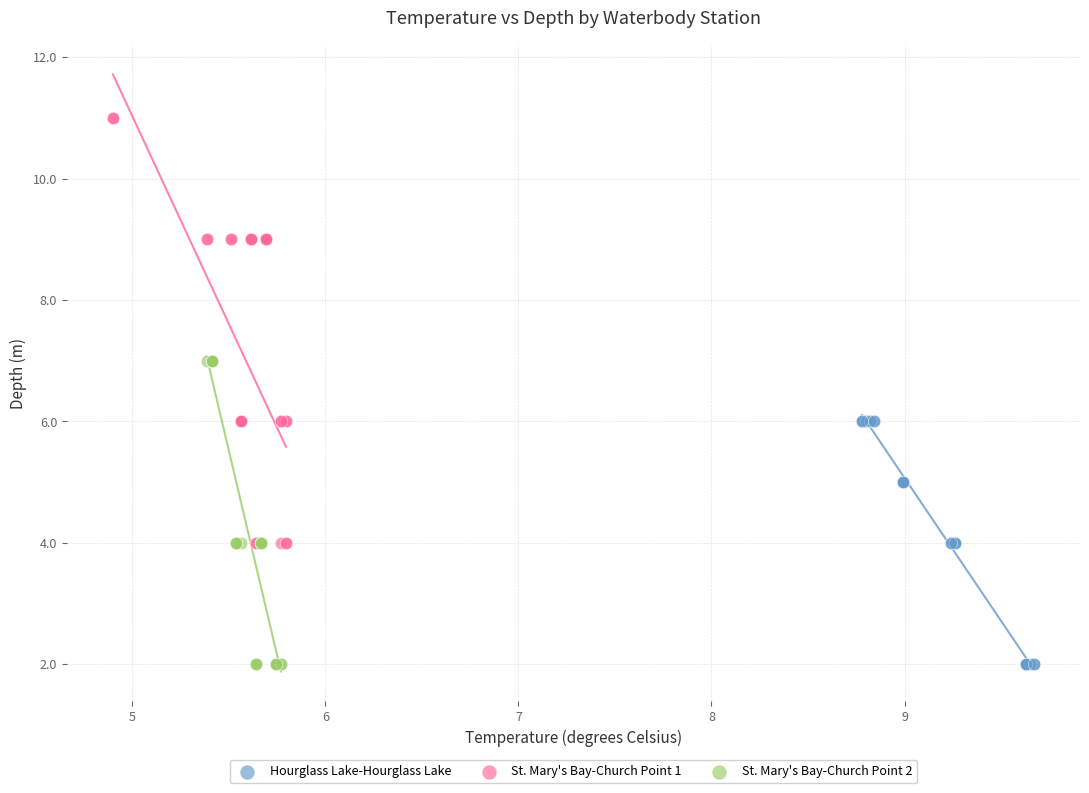

Which series has the widest spread of Y values?

St. Mary's Bay-Church Point 1